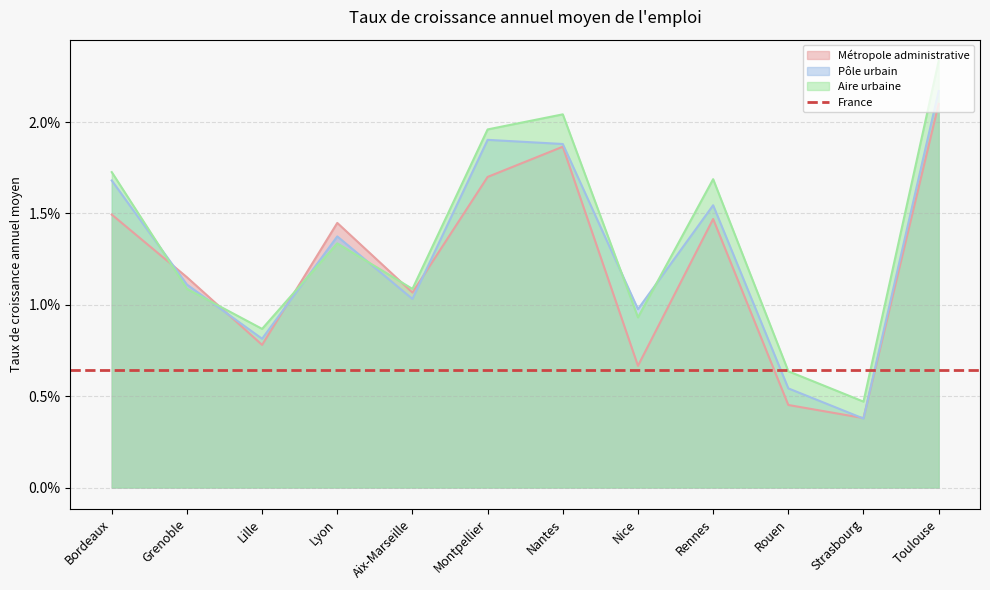

How many lines are shown in the chart?

3